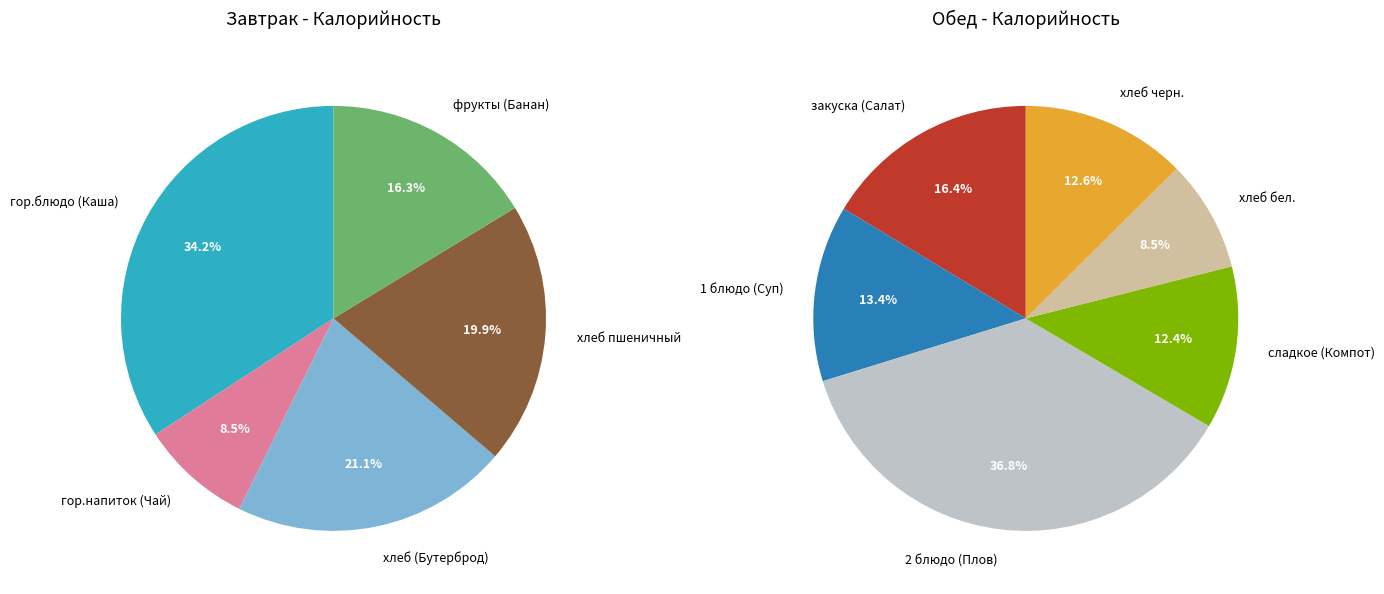

Is the sum of 1 блюдо (Суп) and гор.блюдо (Каша) greater than half?

No